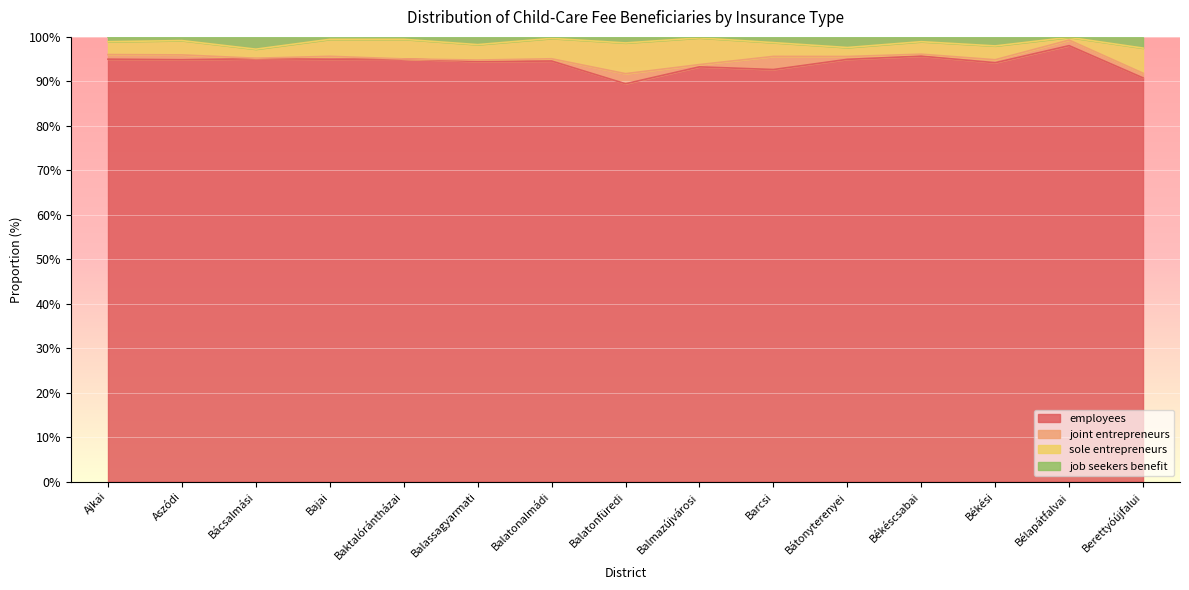

What is the difference between the maximum and minimum values in the employees series?

8.6